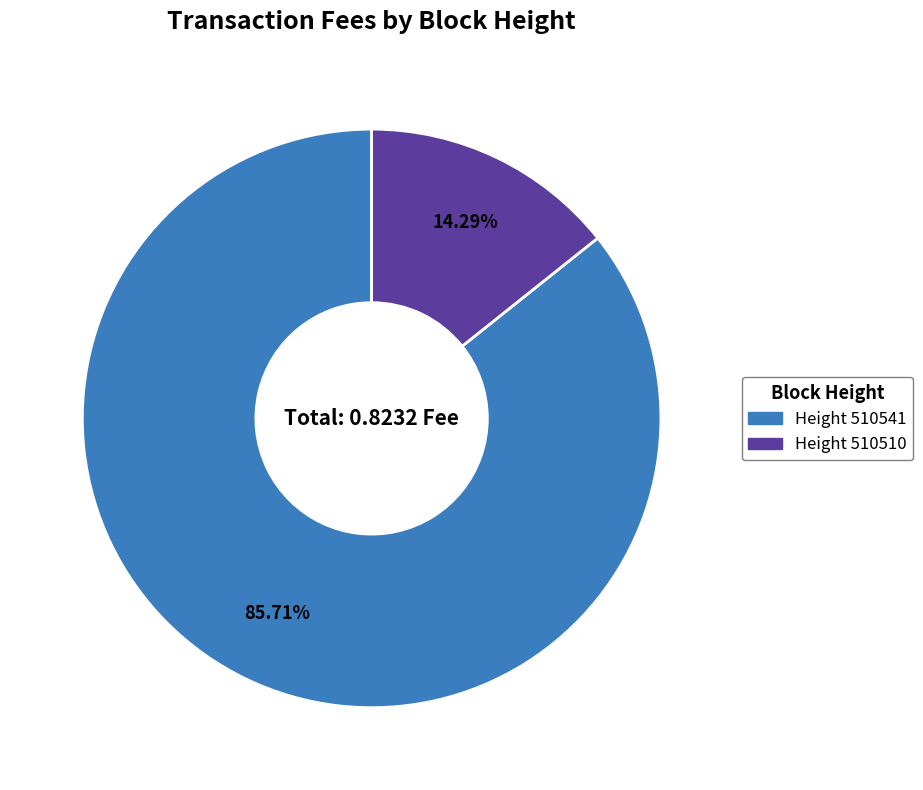

Rank the categories by value from highest to lowest.

Height 510541, Height 510510